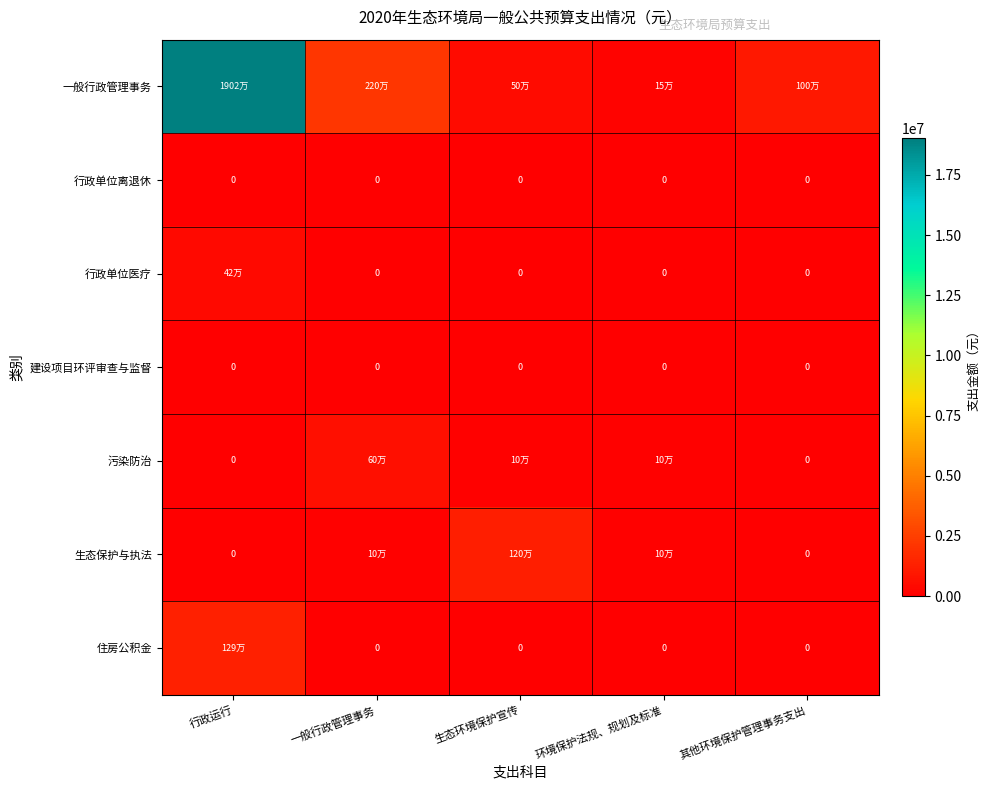

The value of 污染防治 at 环境保护法规、规划及标准 is 21496.5. True or false?

False